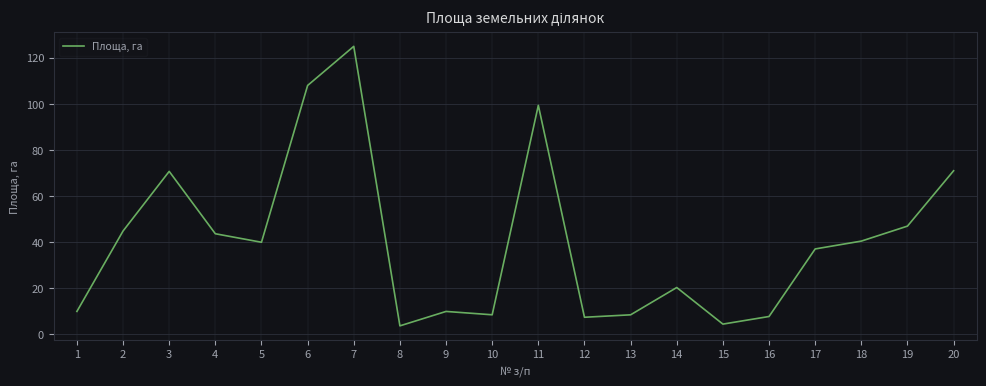

At which category does the chart reach its peak across all series?

7